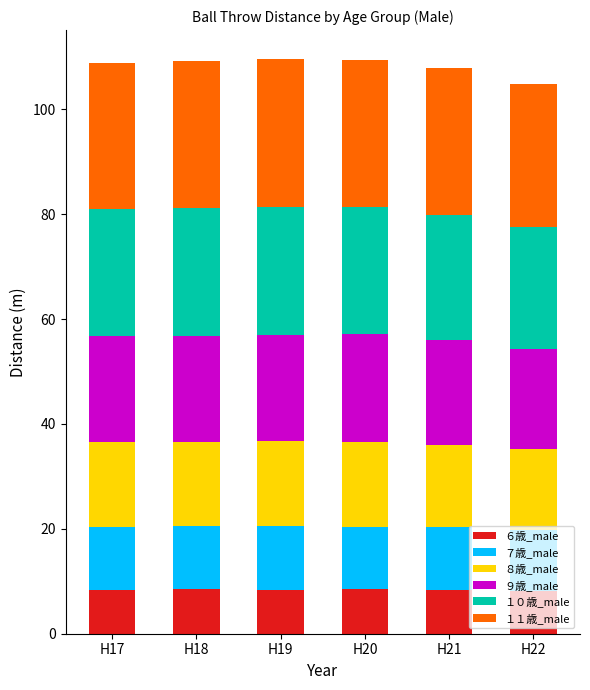

What is the total value across all series at H17?

108.9